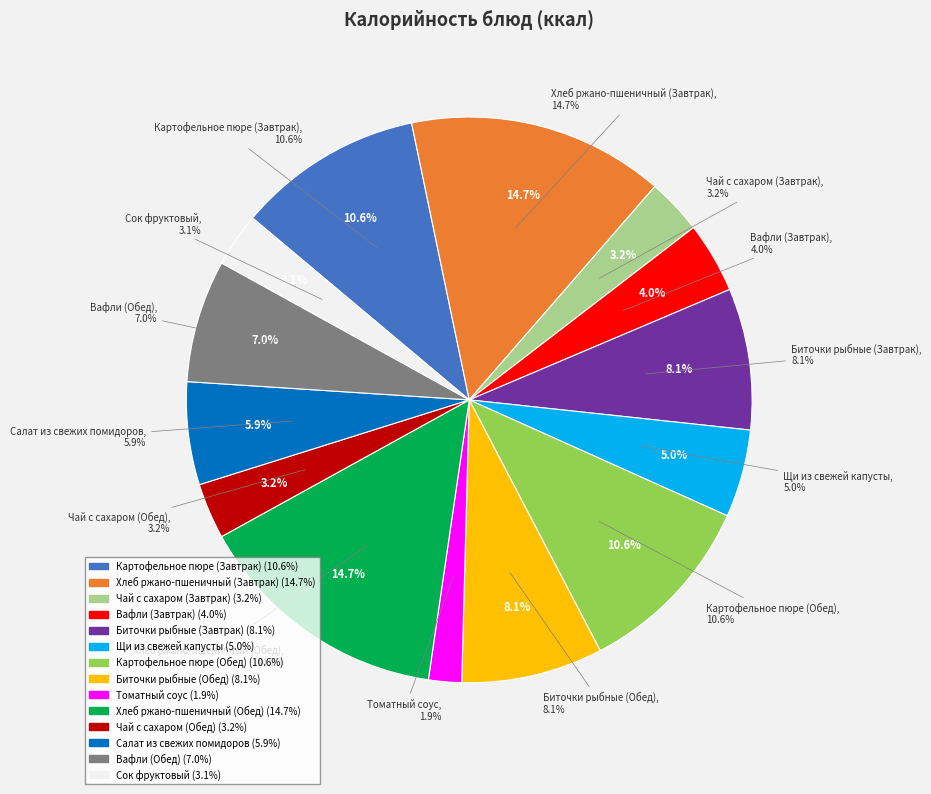

Rank the categories by value from lowest to highest.

Томатный соус, Сок фруктовый, Чай с сахаром (Завтрак), Чай с сахаром (Обед), Вафли (Завтрак), Щи из свежей капусты, Салат из свежих помидоров, Вафли (Обед), Биточки рыбные (Завтрак), Биточки рыбные (Обед), Картофельное пюре (Завтрак), Картофельное пюре (Обед), Хлеб ржано-пшеничный (Завтрак), Хлеб ржано-пшеничный (Обед)